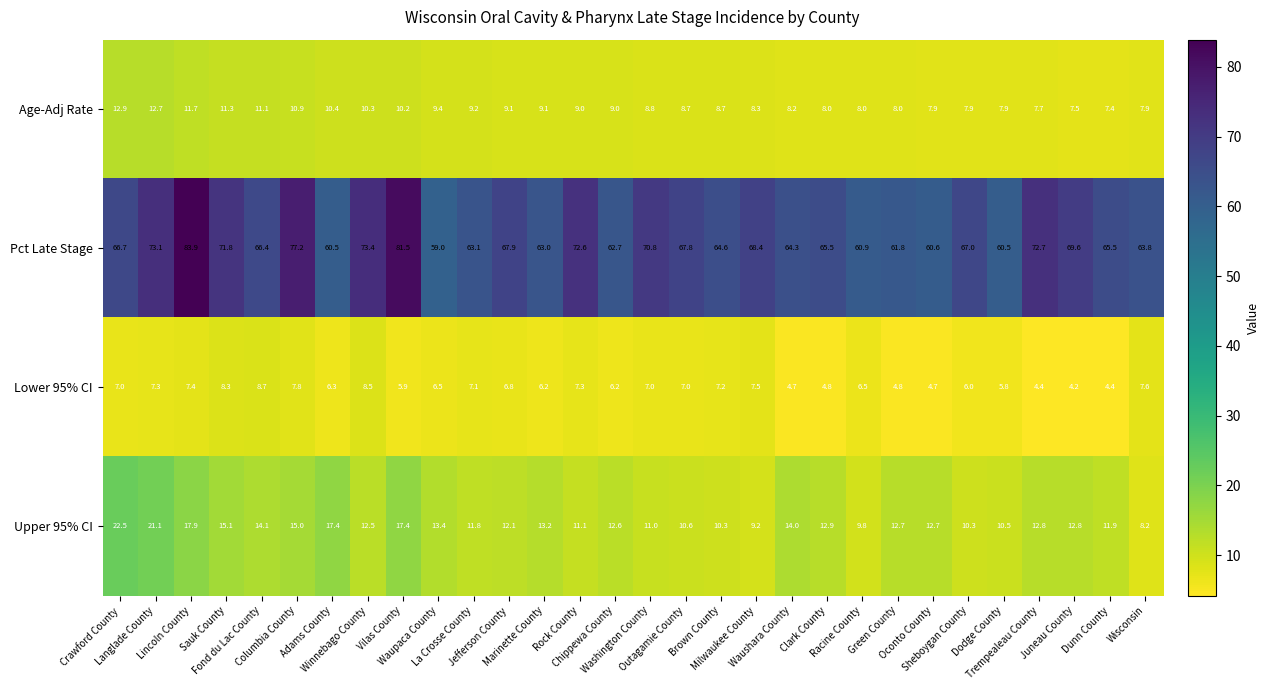

At which category is the sum across all series the highest?

Lincoln County